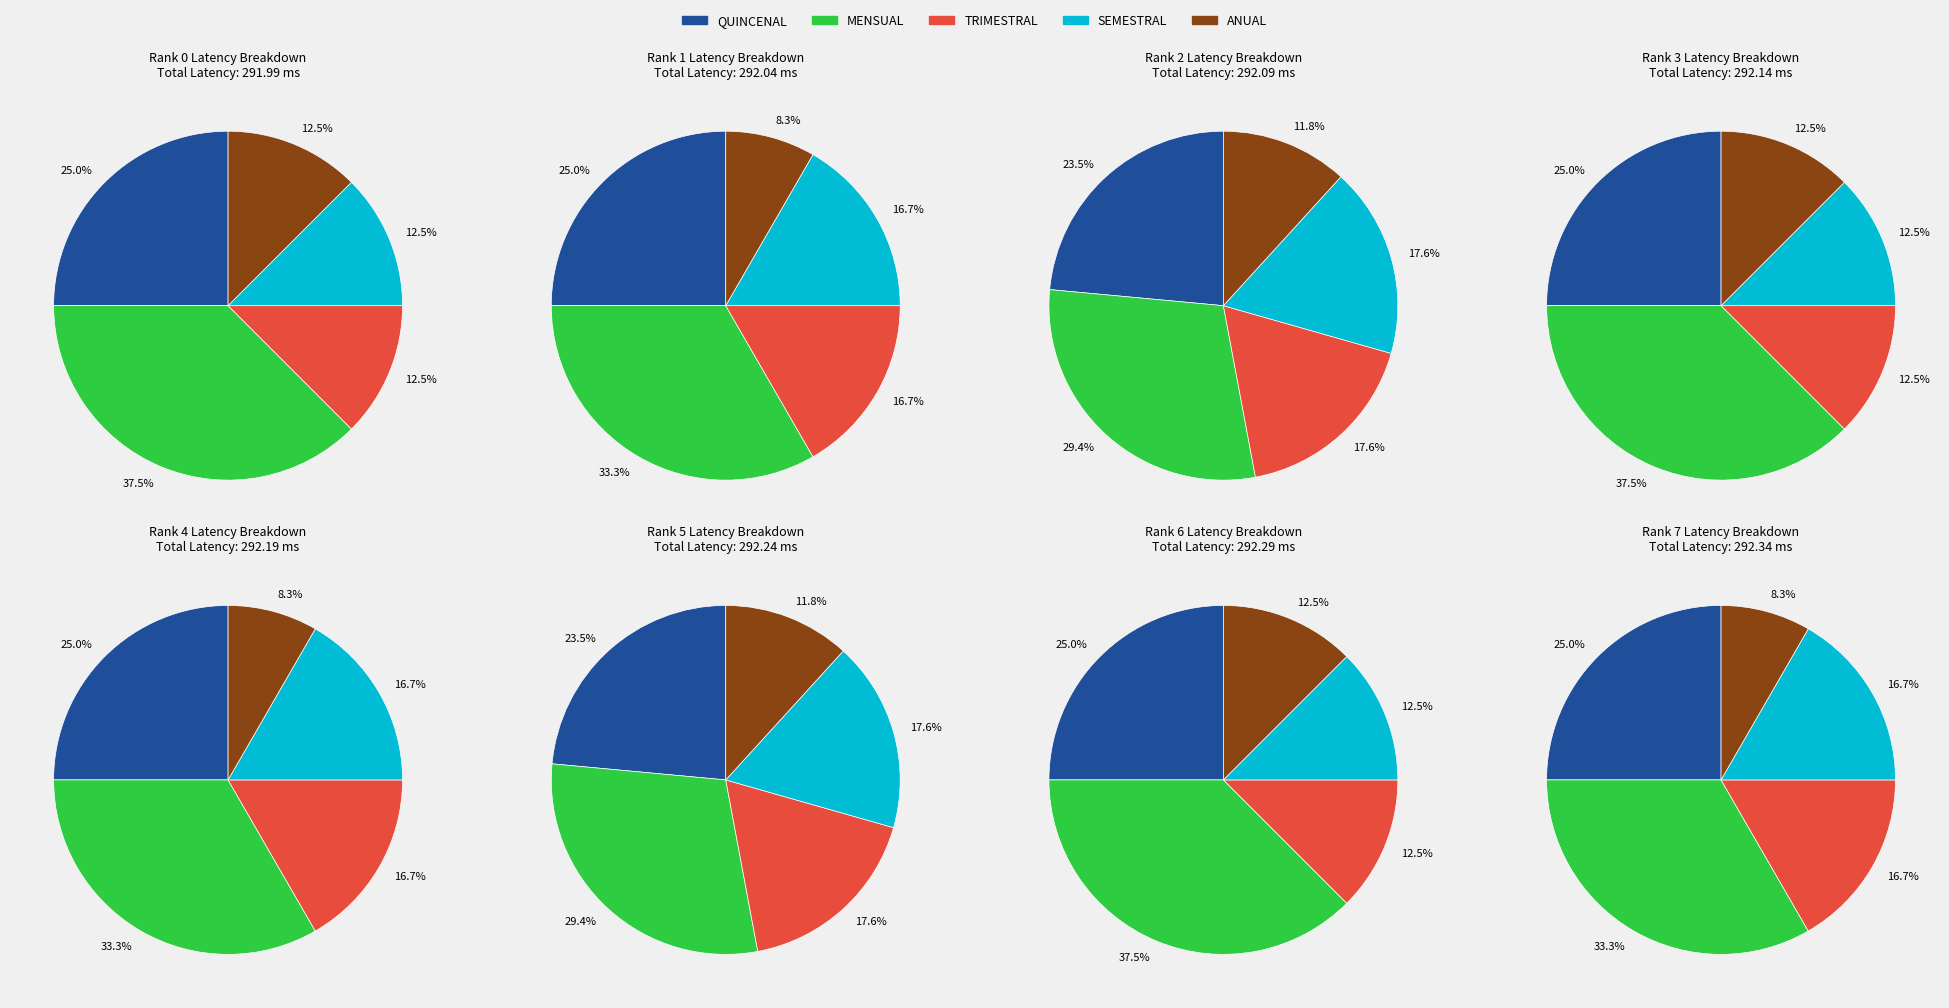

Does any single category account for the majority?

No